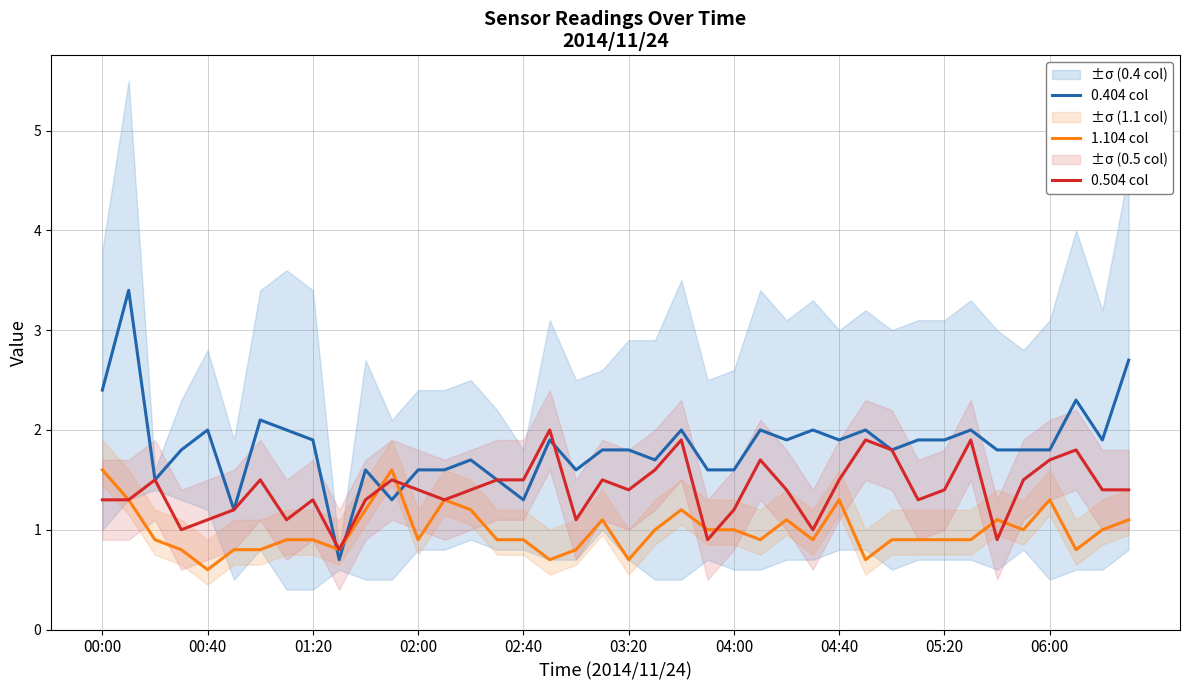

Reading left to right, transcribe all the data shown in this chart.

0.404 col: 2.4	3.4	1.5	1.8	2.0	1.2	2.1	2.0	1.9	0.7	1.6	1.3	1.6	1.6	1.7	1.5	1.3	1.9	1.6	1.8	1.8	1.7	2.0	1.6	1.6	2.0	1.9	2.0	1.9	2.0	1.8	1.9	1.9	2.0	1.8	1.8	1.8	2.3	1.9	2.7
1.104 col: 1.6	1.3	0.9	0.8	0.6	0.8	0.8	0.9	0.9	0.8	1.2	1.6	0.9	1.3	1.2	0.9	0.9	0.7	0.8	1.1	0.7	1.0	1.2	1.0	1.0	0.9	1.1	0.9	1.3	0.7	0.9	0.9	0.9	0.9	1.1	1.0	1.3	0.8	1.0	1.1
0.504 col: 1.3	1.3	1.5	1.0	1.1	1.2	1.5	1.1	1.3	0.8	1.3	1.5	1.4	1.3	1.4	1.5	1.5	2.0	1.1	1.5	1.4	1.6	1.9	0.9	1.2	1.7	1.4	1.0	1.5	1.9	1.8	1.3	1.4	1.9	0.9	1.5	1.7	1.8	1.4	1.4